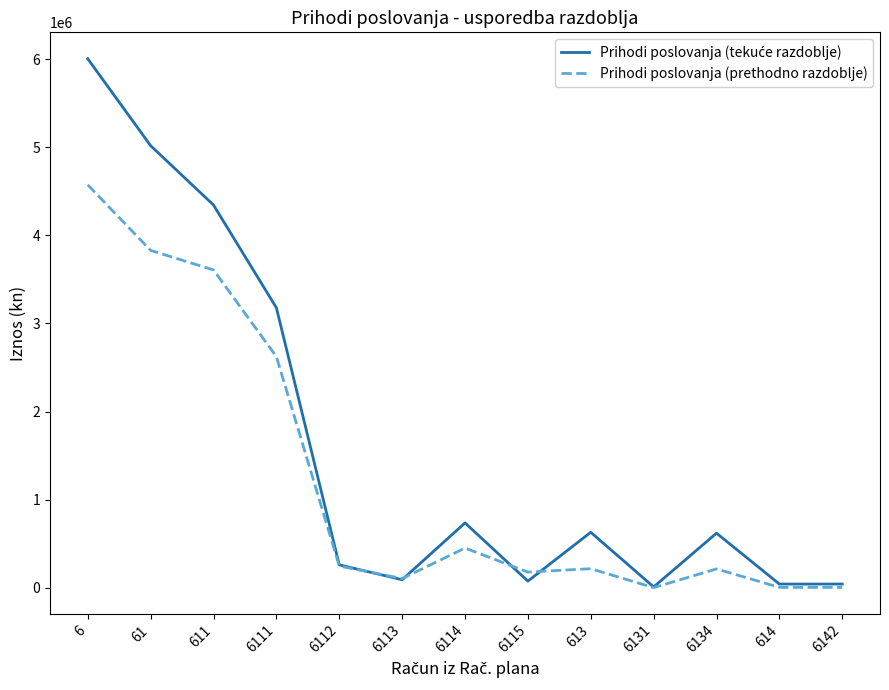

What is the total value across all series at 6112?

508013.7